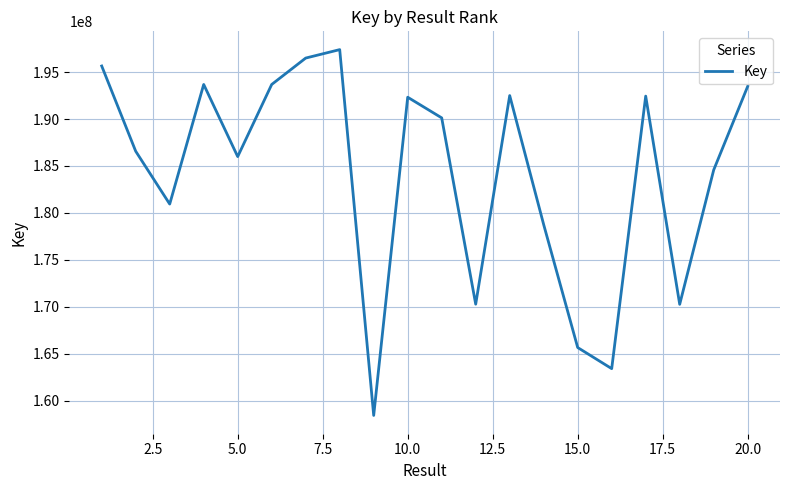

What is the maximum value shown in the chart?

197387214